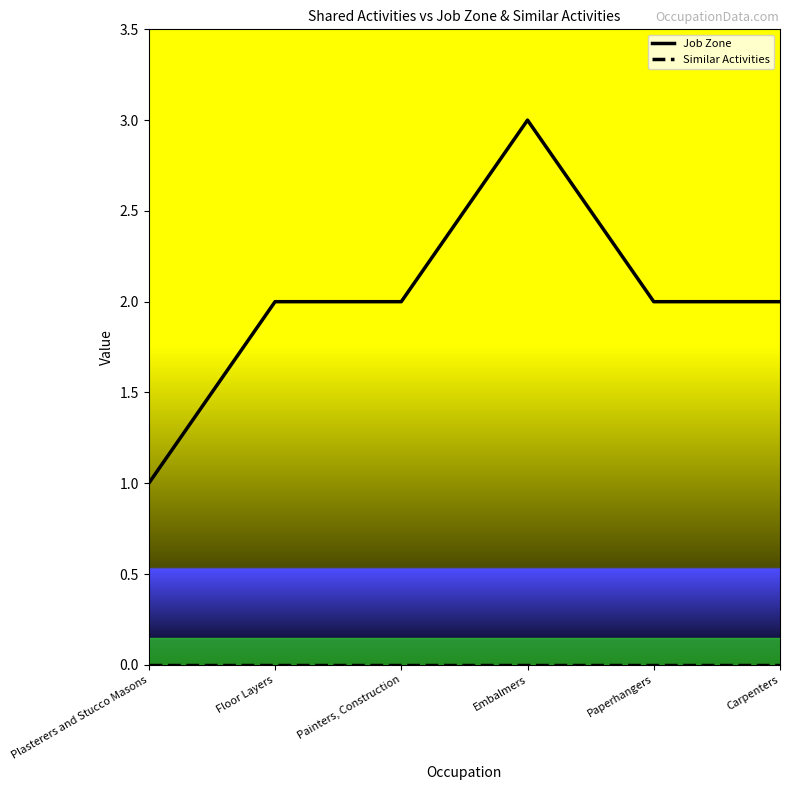

Which label corresponds to the largest value in the chart?

Embalmers